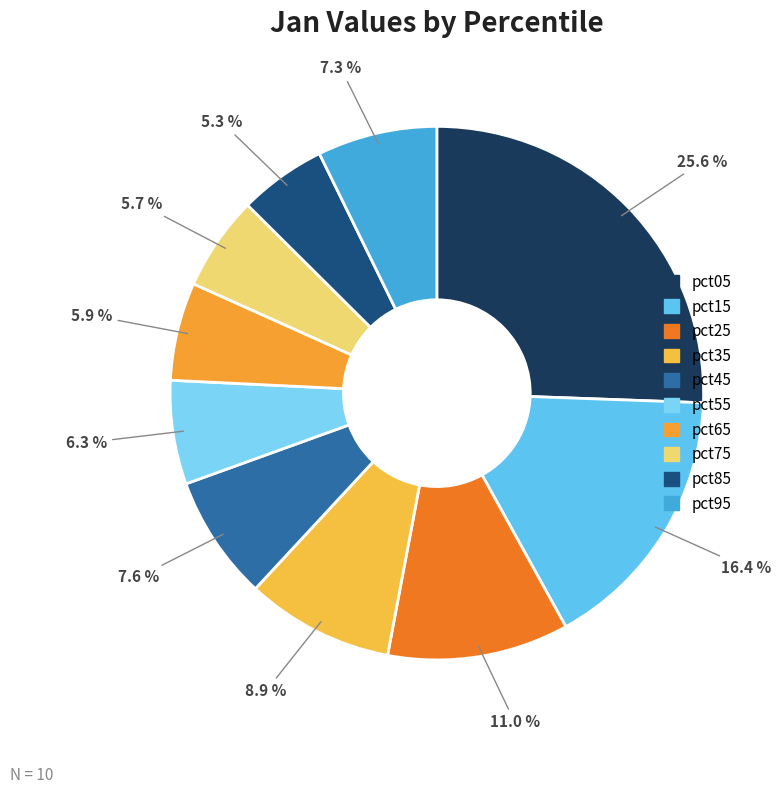

Between pct65 and pct45, which is larger?

pct45